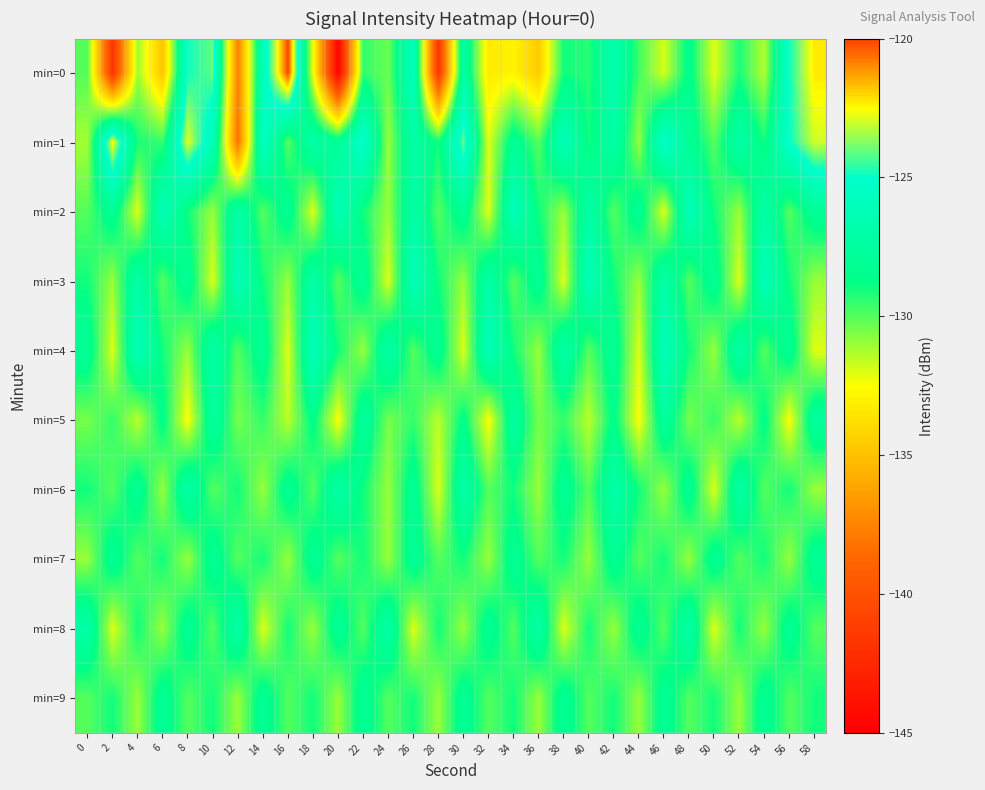

At which category is the sum across all series the highest?

58